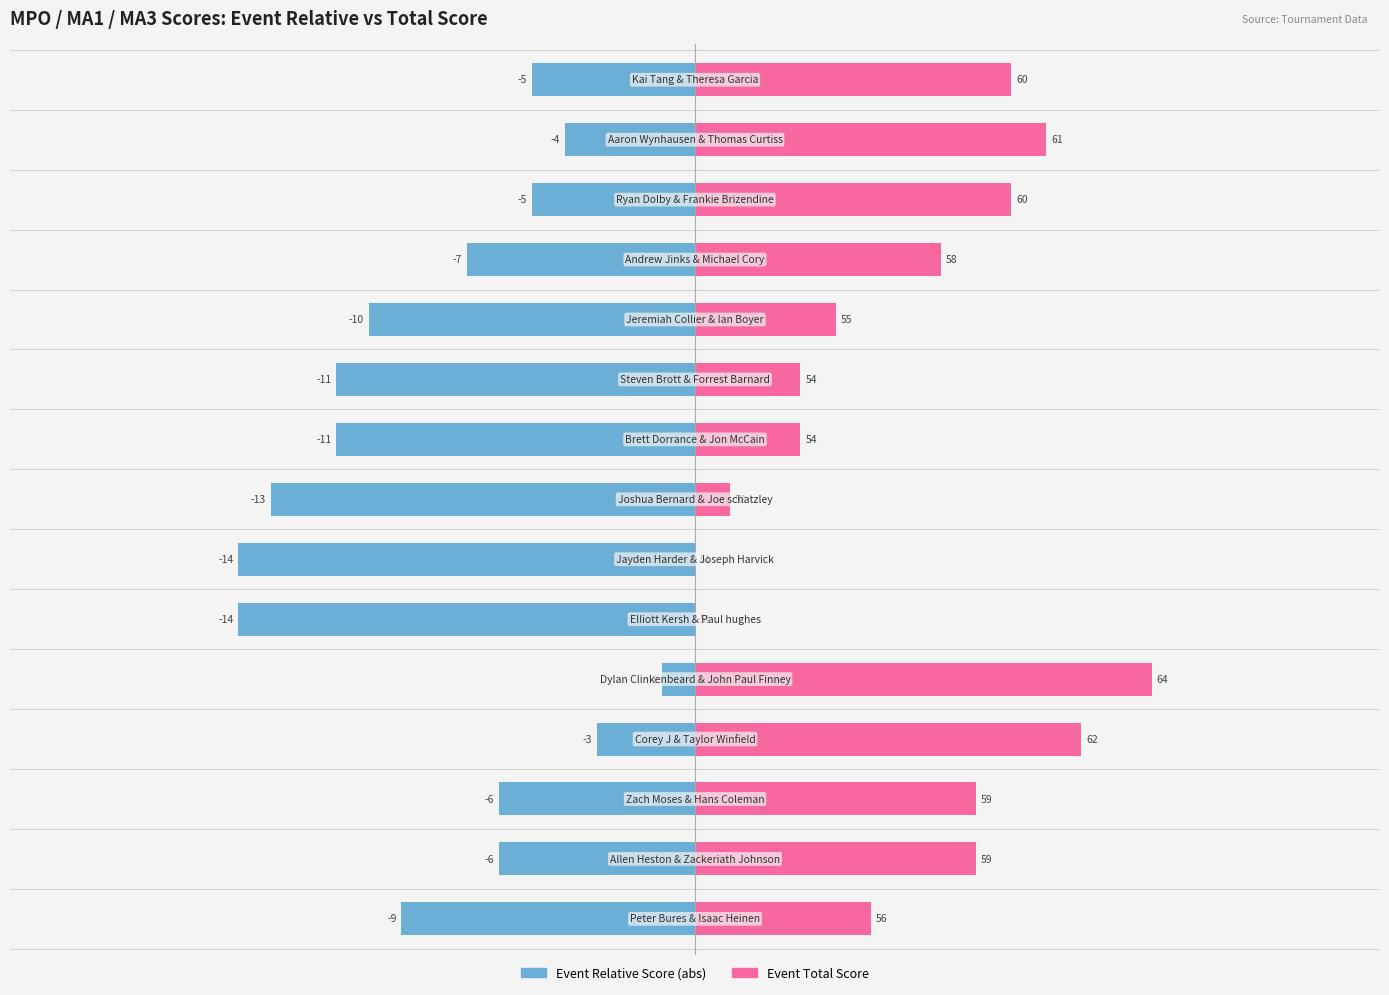

The value of Event Relative Score (abs) at 20 is -15.5. True or false?

False